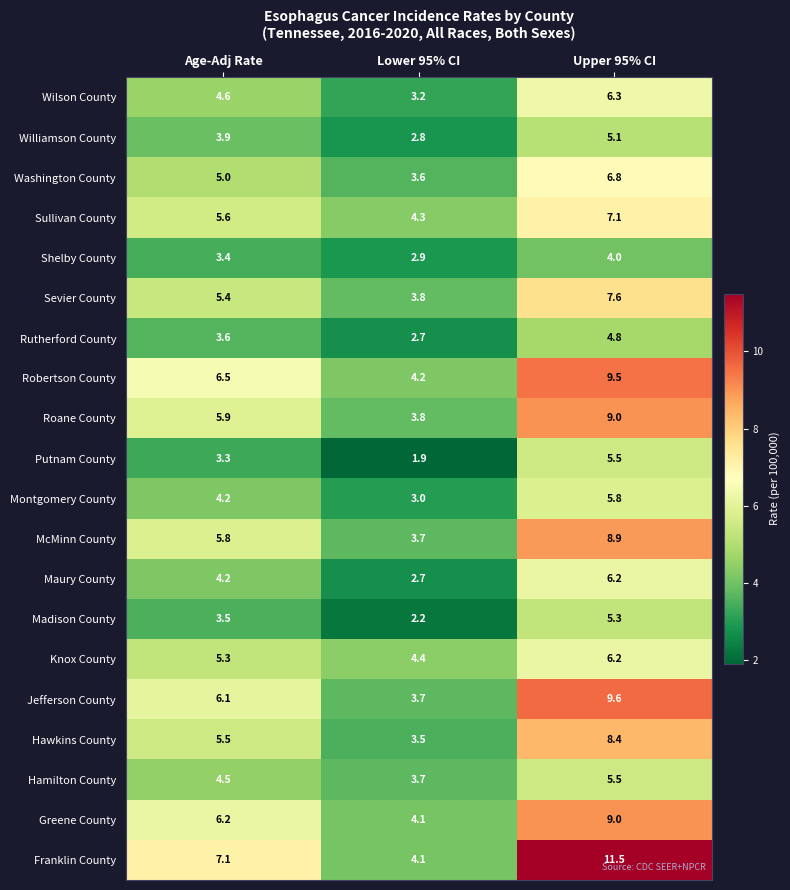

What is the difference between the highest and lowest values at Age-Adj Rate?

3.8